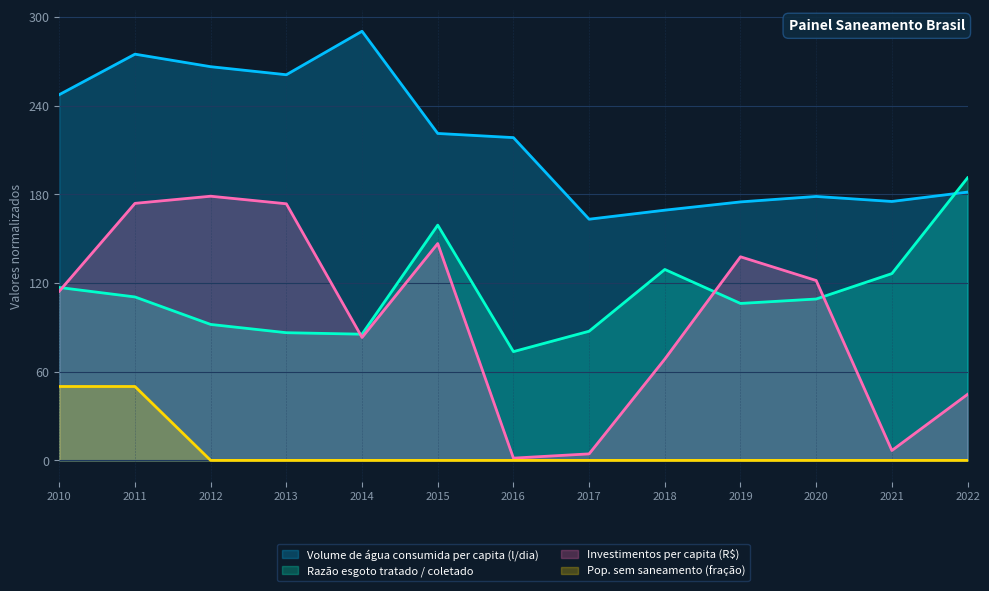

The value of Pop. sem saneamento (fração) at 2011 is 50.0. True or false?

True